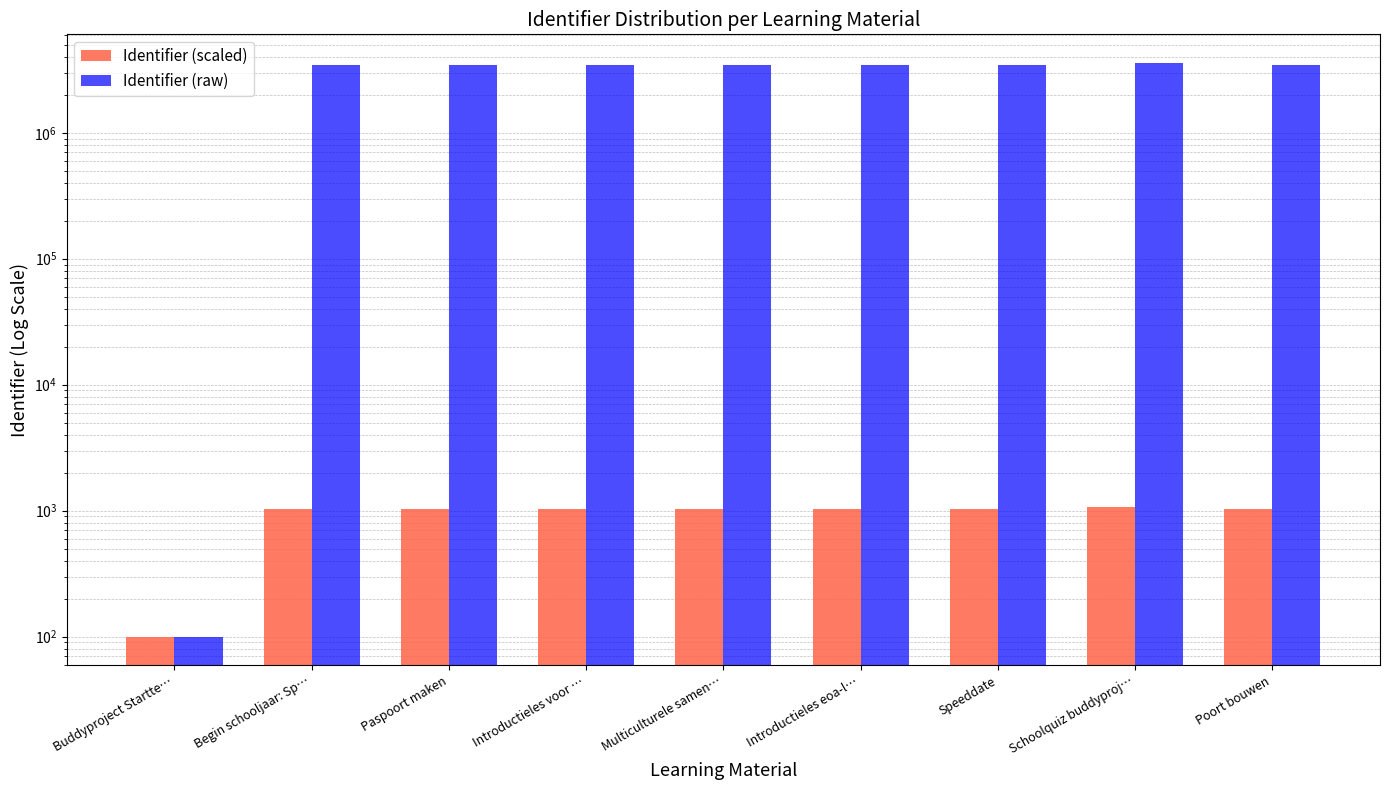

What is the minimum value shown in the chart?

100.0